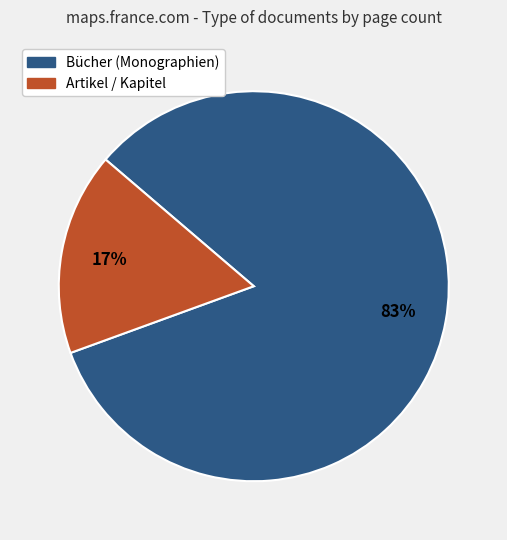

To the nearest percent, what is the average slice percentage?

50%